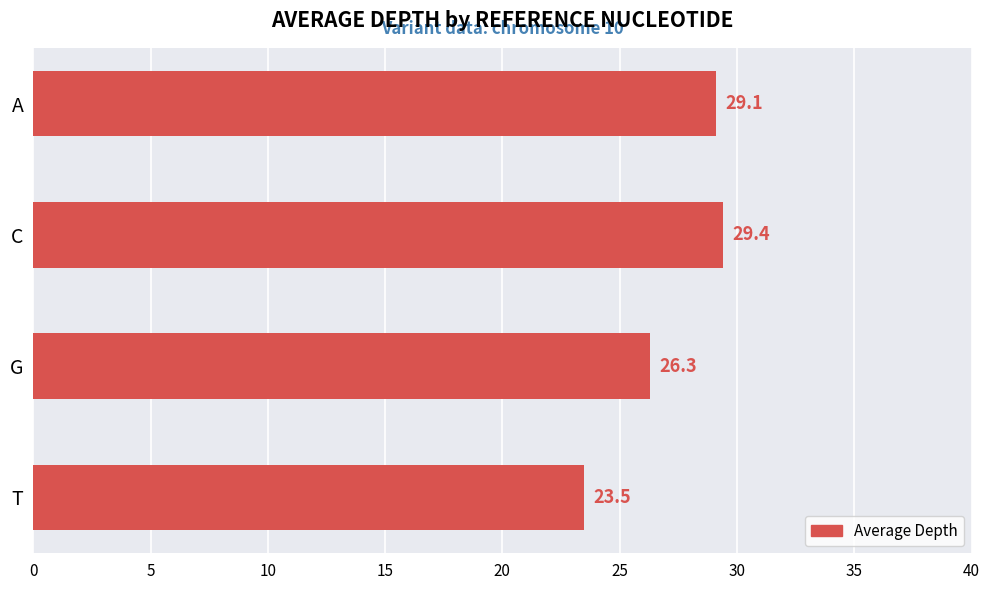

Is it true that the value at C is 38.7?

False